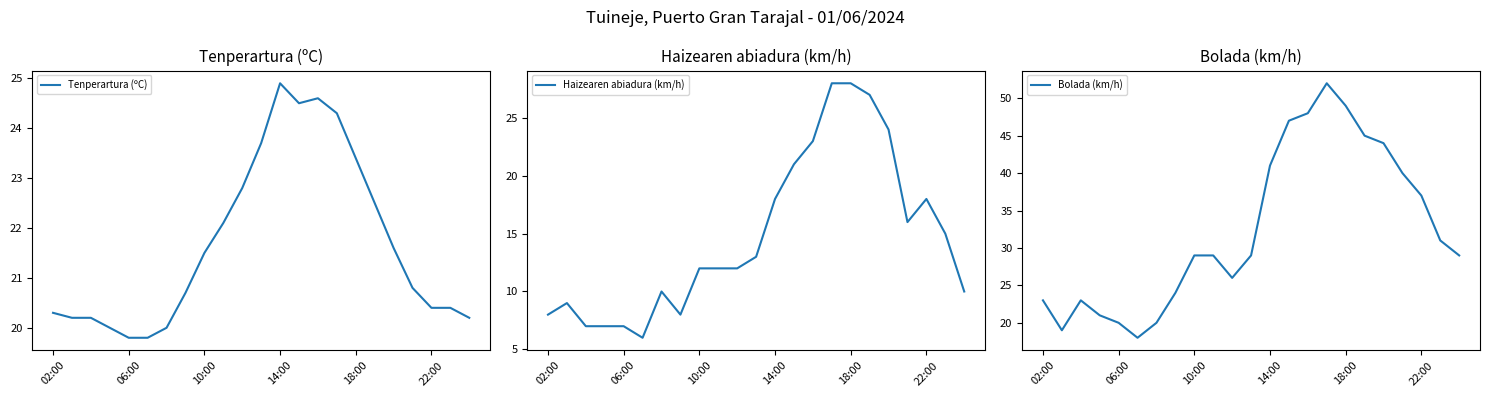

True or false: Bolada (km/h) and Haizearen abiadura (km/h) cross at least once.

False